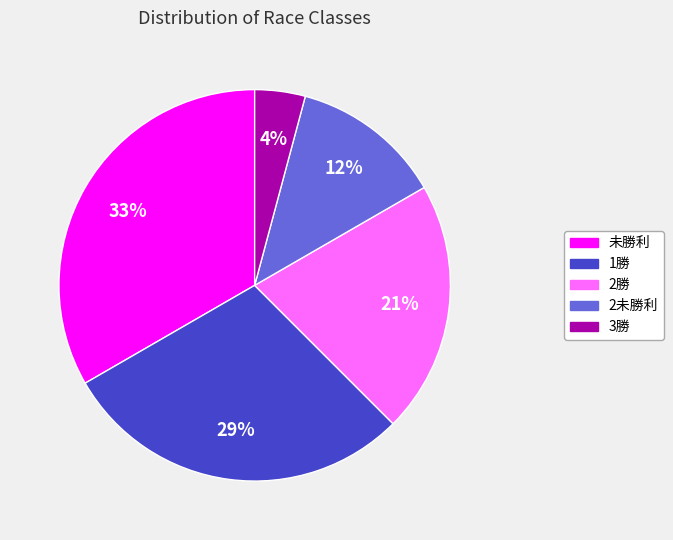

What percentage is the 未勝利 slice, to the nearest percent?

33%